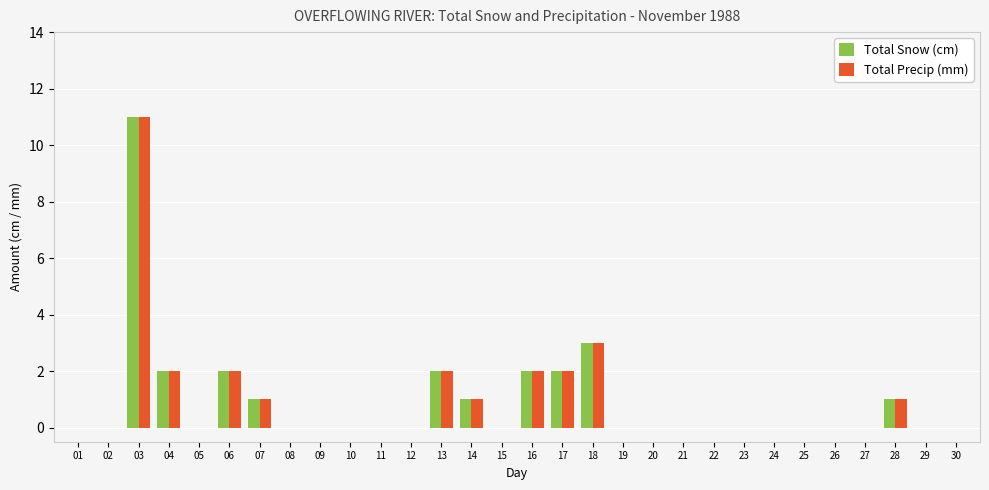

What is the total value across all series at 13?

4